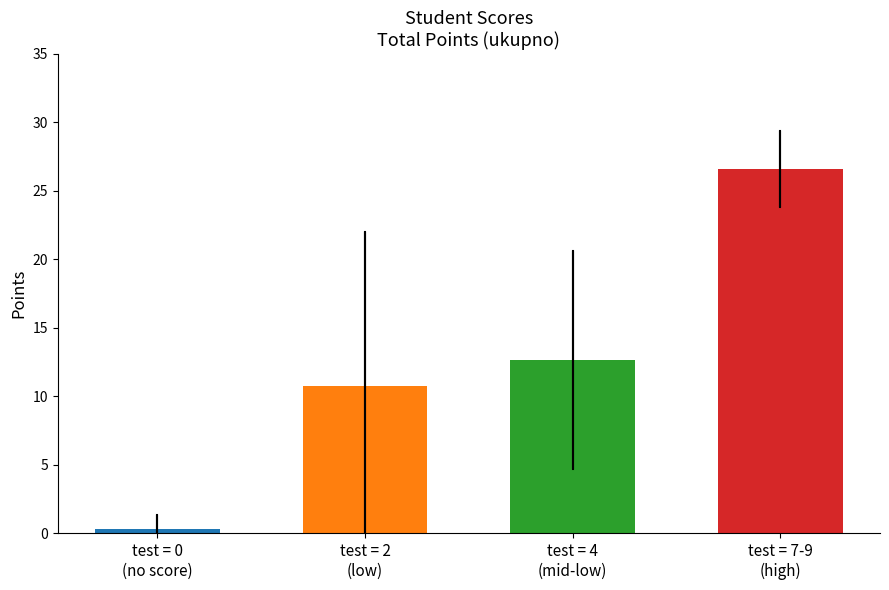

Reading right to left, extract all data points from this chart.

test = 7-9
(high)=26.6	test = 4
(mid-low)=12.7	test = 2
(low)=10.8	test = 0
(no score)=0.3